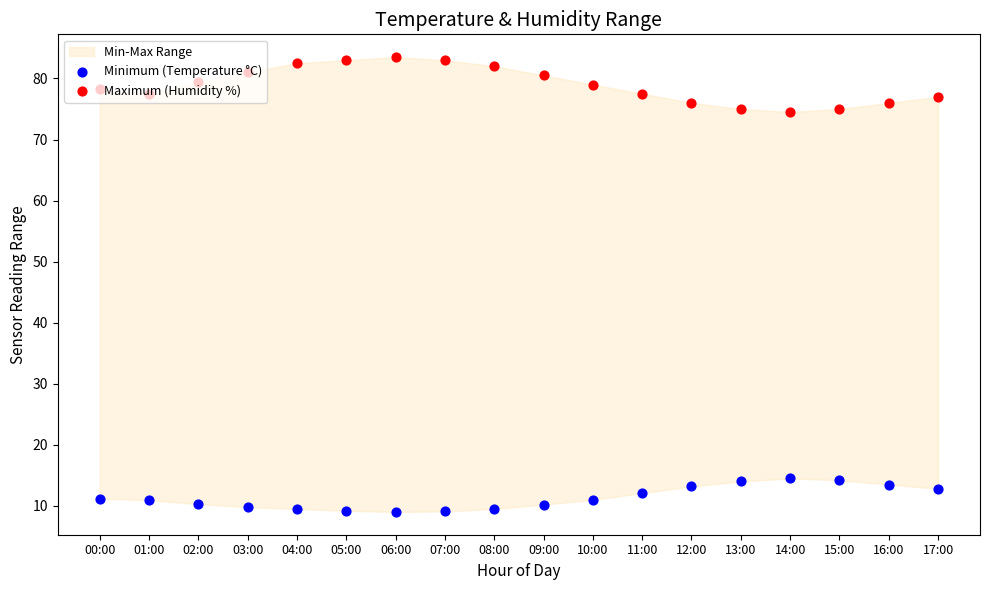

At how many categories does at least one series exceed 65?

18